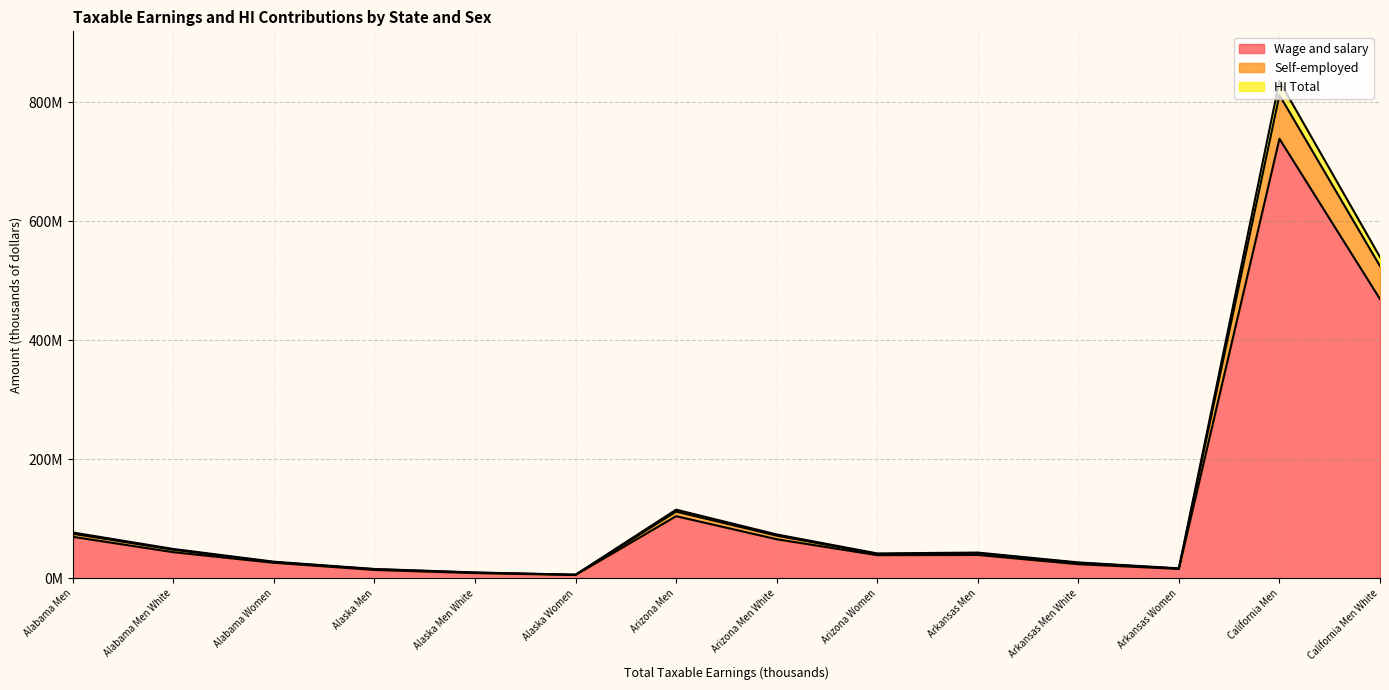

What position from the left is Arizona Men White?

8